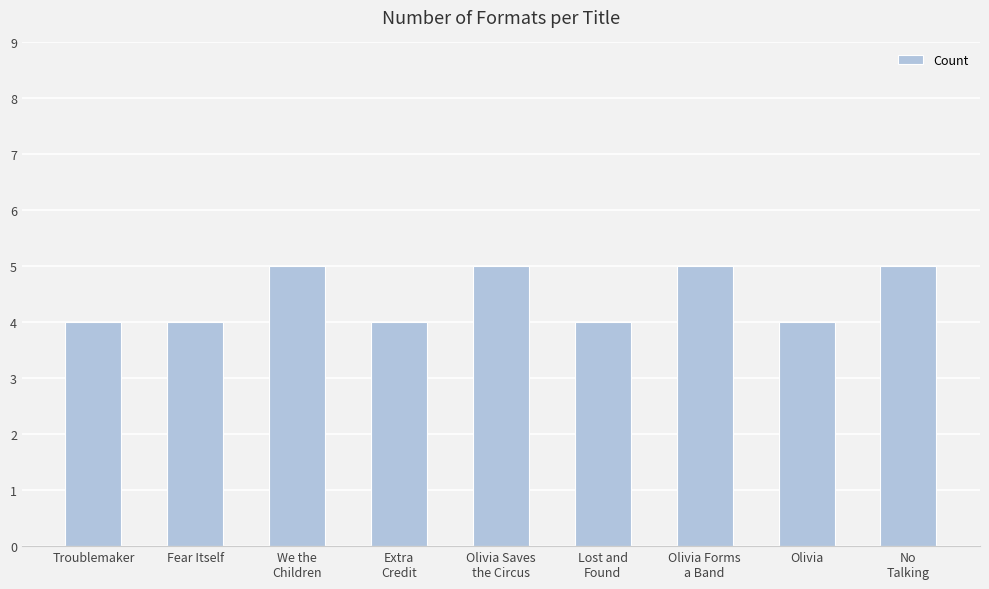

True or false: the data shows 4 at Fear Itself.

True